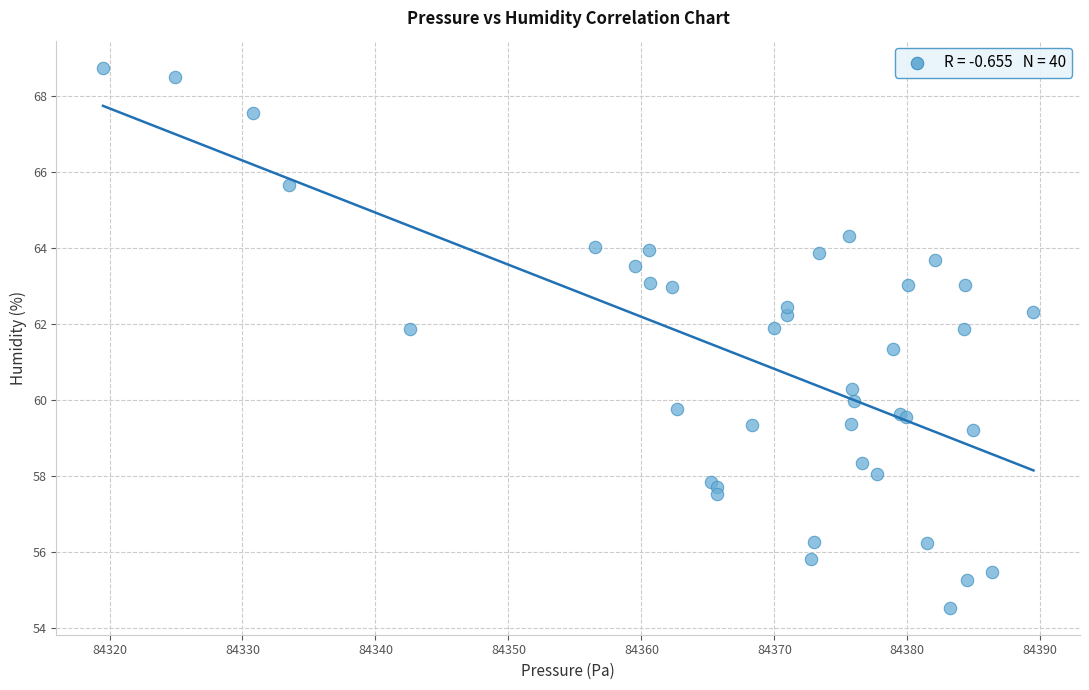

What Y value in the scatter plot is closest to 61?

61.3